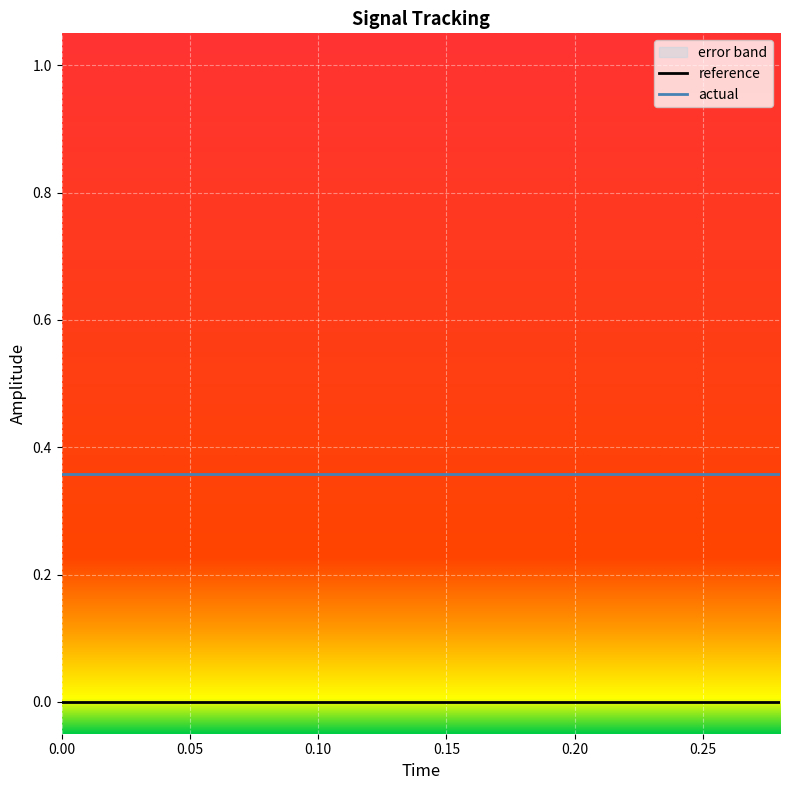

True or false: actual and reference cross at least once.

False